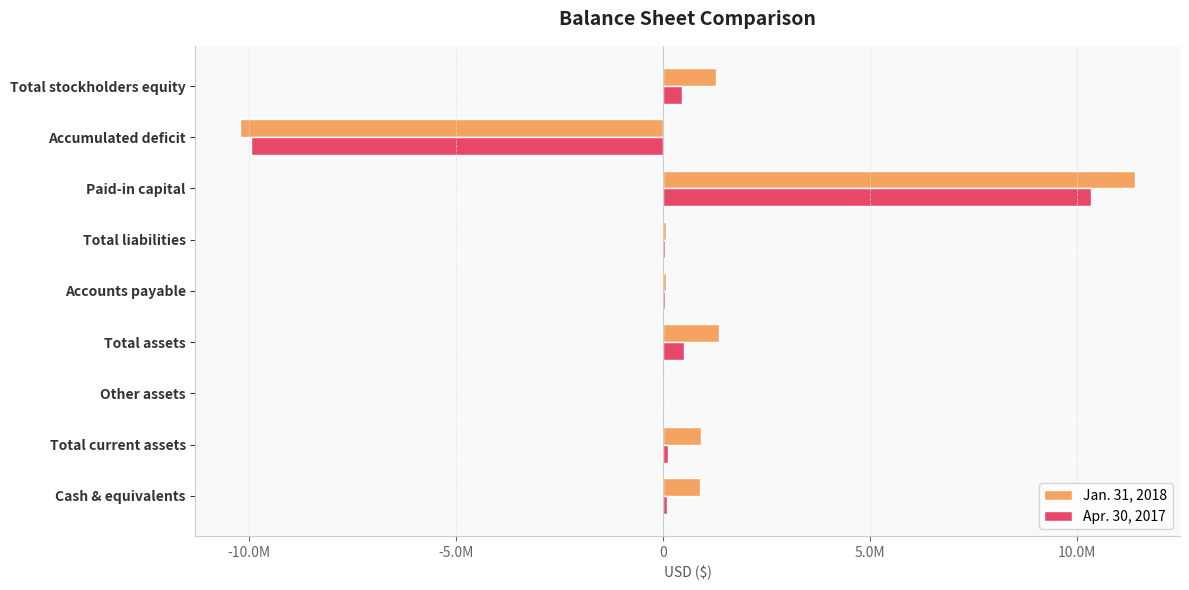

What are all the series names shown in the legend?

Jan. 31, 2018, Apr. 30, 2017